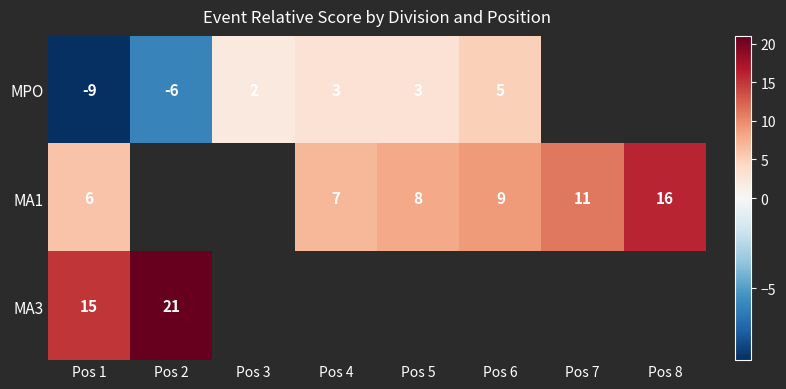

The MA1 series shows 4 at Pos 5. True or false?

False